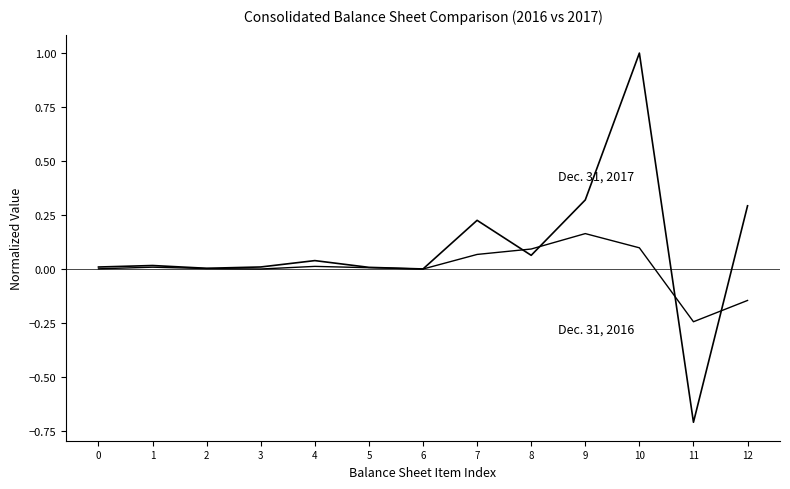

How many lines are shown in the chart?

2